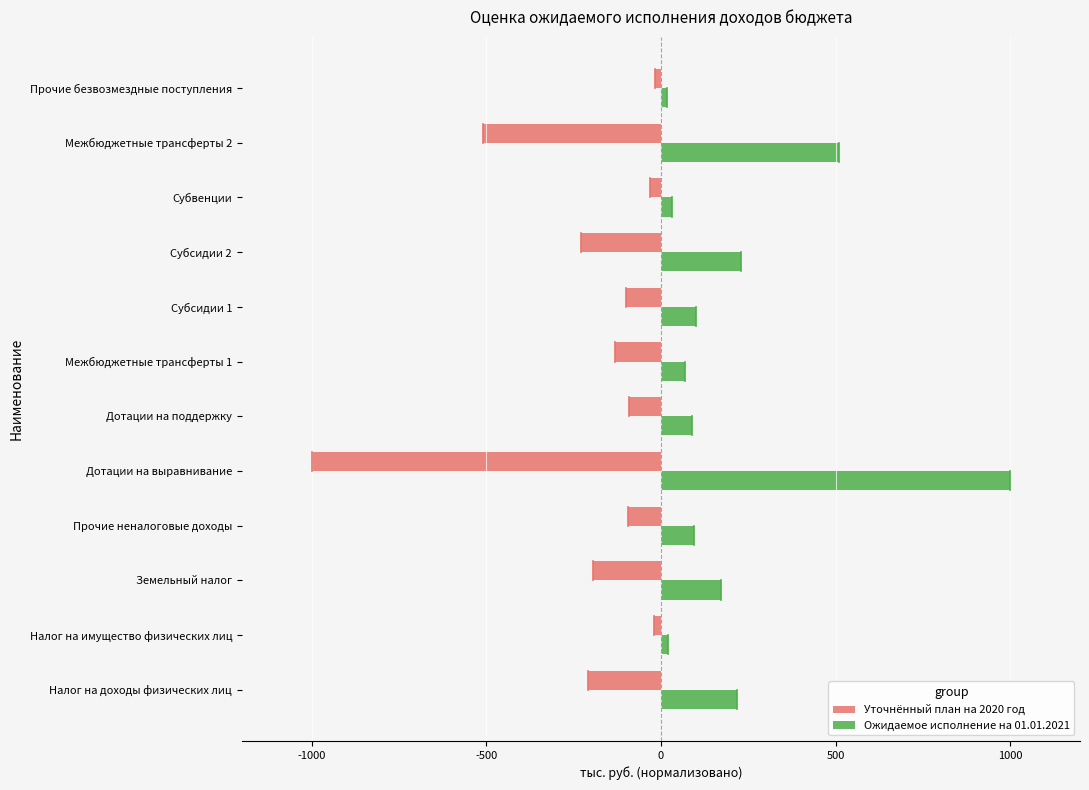

What is the spread (max minus min) of values at Земельный налог?

366.4